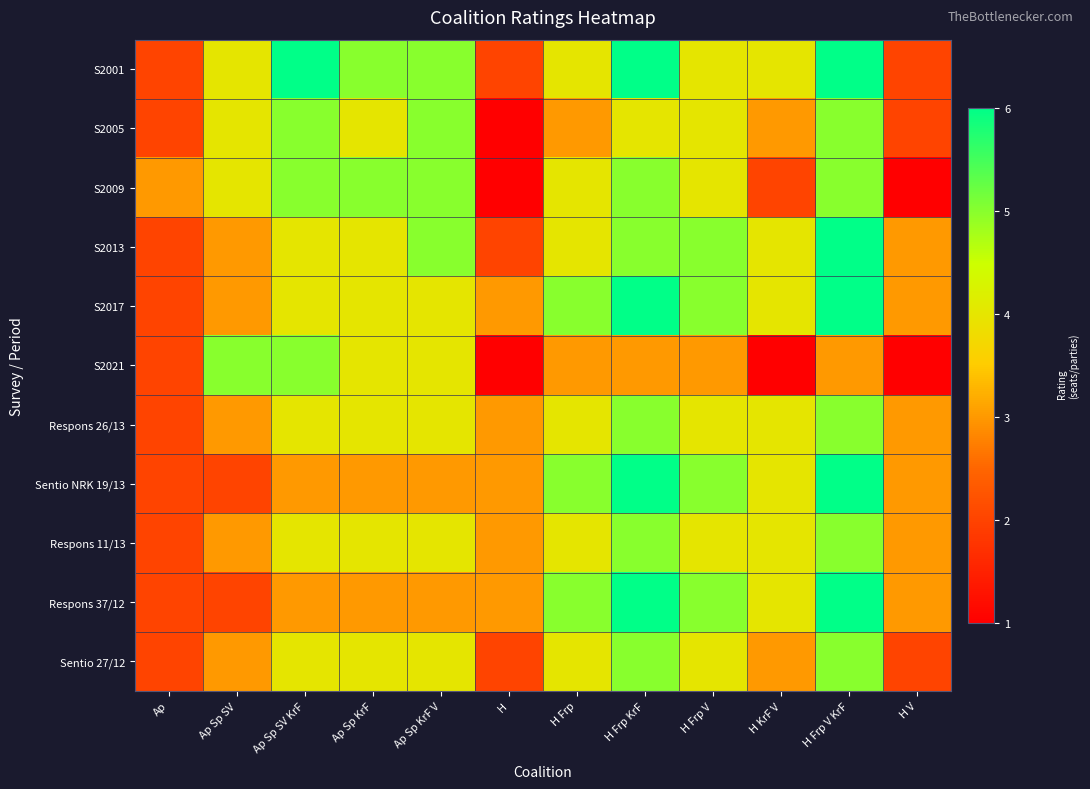

Reading left to right, transcribe all the data shown in this chart.

S2001: Ap=2	Ap Sp SV=4	Ap Sp SV KrF=6	Ap Sp KrF=5	Ap Sp KrF V=5	H=2	H Frp=4	H Frp KrF=6	H Frp V=4	H KrF V=4	H Frp V KrF=6	H V=2
S2005: Ap=2	Ap Sp SV=4	Ap Sp SV KrF=5	Ap Sp KrF=4	Ap Sp KrF V=5	H=1	H Frp=3	H Frp KrF=4	H Frp V=4	H KrF V=3	H Frp V KrF=5	H V=2
S2009: Ap=3	Ap Sp SV=4	Ap Sp SV KrF=5	Ap Sp KrF=5	Ap Sp KrF V=5	H=1	H Frp=4	H Frp KrF=5	H Frp V=4	H KrF V=2	H Frp V KrF=5	H V=1
S2013: Ap=2	Ap Sp SV=3	Ap Sp SV KrF=4	Ap Sp KrF=4	Ap Sp KrF V=5	H=2	H Frp=4	H Frp KrF=5	H Frp V=5	H KrF V=4	H Frp V KrF=6	H V=3
S2017: Ap=2	Ap Sp SV=3	Ap Sp SV KrF=4	Ap Sp KrF=4	Ap Sp KrF V=4	H=3	H Frp=5	H Frp KrF=6	H Frp V=5	H KrF V=4	H Frp V KrF=6	H V=3
S2021: Ap=2	Ap Sp SV=5	Ap Sp SV KrF=5	Ap Sp KrF=4	Ap Sp KrF V=4	H=1	H Frp=3	H Frp KrF=3	H Frp V=3	H KrF V=1	H Frp V KrF=3	H V=1
Respons 26/13: Ap=2	Ap Sp SV=3	Ap Sp SV KrF=4	Ap Sp KrF=4	Ap Sp KrF V=4	H=3	H Frp=4	H Frp KrF=5	H Frp V=4	H KrF V=4	H Frp V KrF=5	H V=3
Sentio NRK 19/13: Ap=2	Ap Sp SV=2	Ap Sp SV KrF=3	Ap Sp KrF=3	Ap Sp KrF V=3	H=3	H Frp=5	H Frp KrF=6	H Frp V=5	H KrF V=4	H Frp V KrF=6	H V=3
Respons 11/13: Ap=2	Ap Sp SV=3	Ap Sp SV KrF=4	Ap Sp KrF=4	Ap Sp KrF V=4	H=3	H Frp=4	H Frp KrF=5	H Frp V=4	H KrF V=4	H Frp V KrF=5	H V=3
Respons 37/12: Ap=2	Ap Sp SV=2	Ap Sp SV KrF=3	Ap Sp KrF=3	Ap Sp KrF V=3	H=3	H Frp=5	H Frp KrF=6	H Frp V=5	H KrF V=4	H Frp V KrF=6	H V=3
Sentio 27/12: Ap=2	Ap Sp SV=3	Ap Sp SV KrF=4	Ap Sp KrF=4	Ap Sp KrF V=4	H=2	H Frp=4	H Frp KrF=5	H Frp V=4	H KrF V=3	H Frp V KrF=5	H V=2